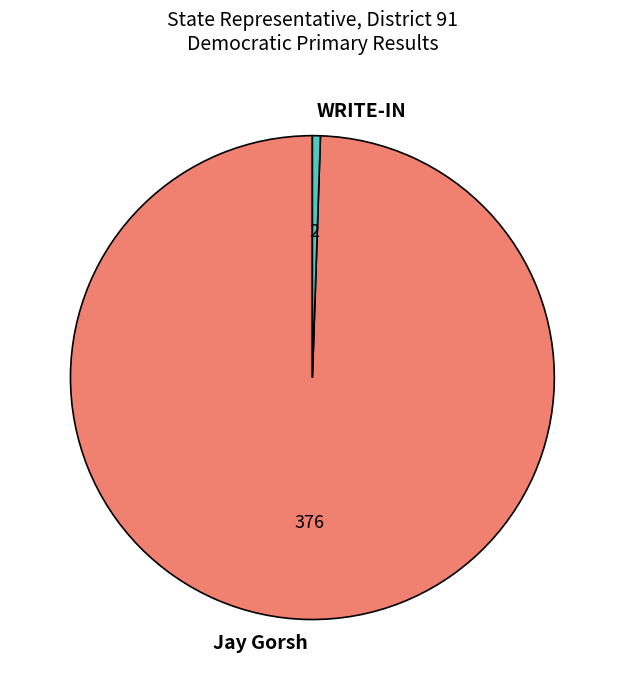

Approximately how many times larger is the value at Jay Gorsh compared to WRITE-IN?

188.0